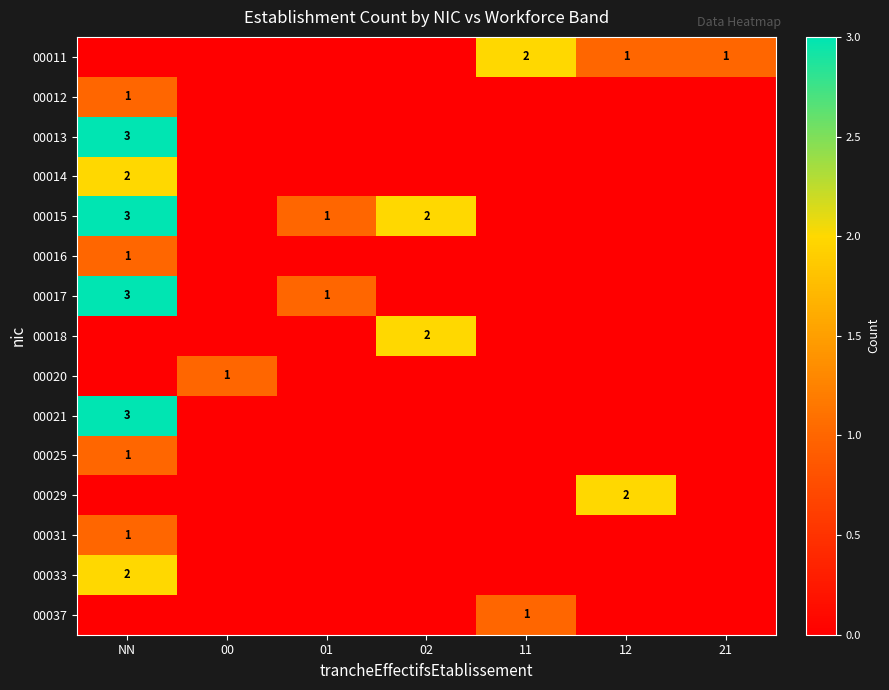

At which category is the sum across all series the highest?

NN